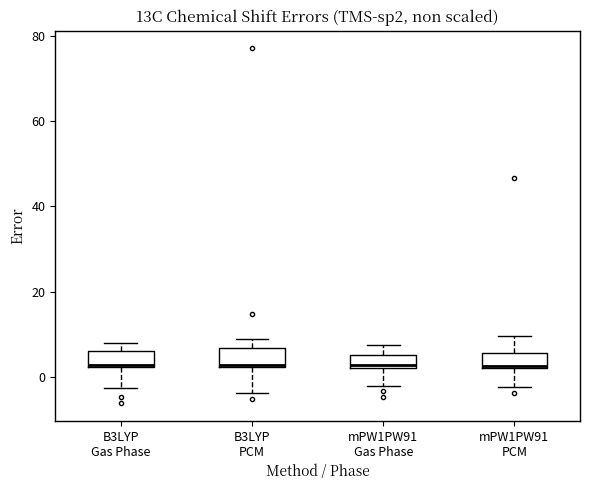

Reading left to right, transcribe this box plot: for each box, give where its median line is, the range the box spans, and where its two whiskers end, as read against the y-axis. The values are not printed on the chart, so give them approximately, as read against the axis.

B3LYP Gas Phase: median 2, box 2 to 6, whiskers -2 to 8
B3LYP PCM: median 2, box 2 to 6, whiskers -4 to 8
mPW1PW91 Gas Phase: median 2 (just above the box's lower edge), box 2 to 6, whiskers -2 to 8
mPW1PW91 PCM: median 2, box 2 to 6, whiskers -2 to 10